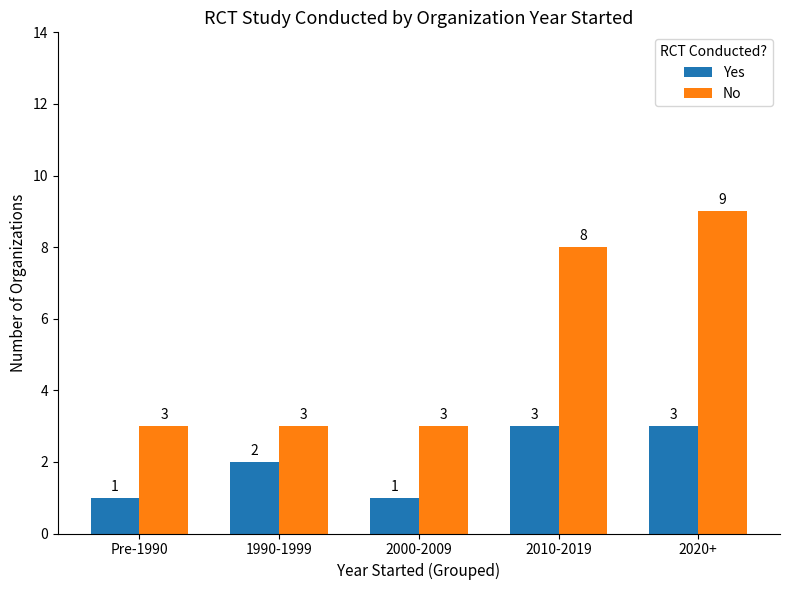

At how many categories does at least one series exceed 4?

2